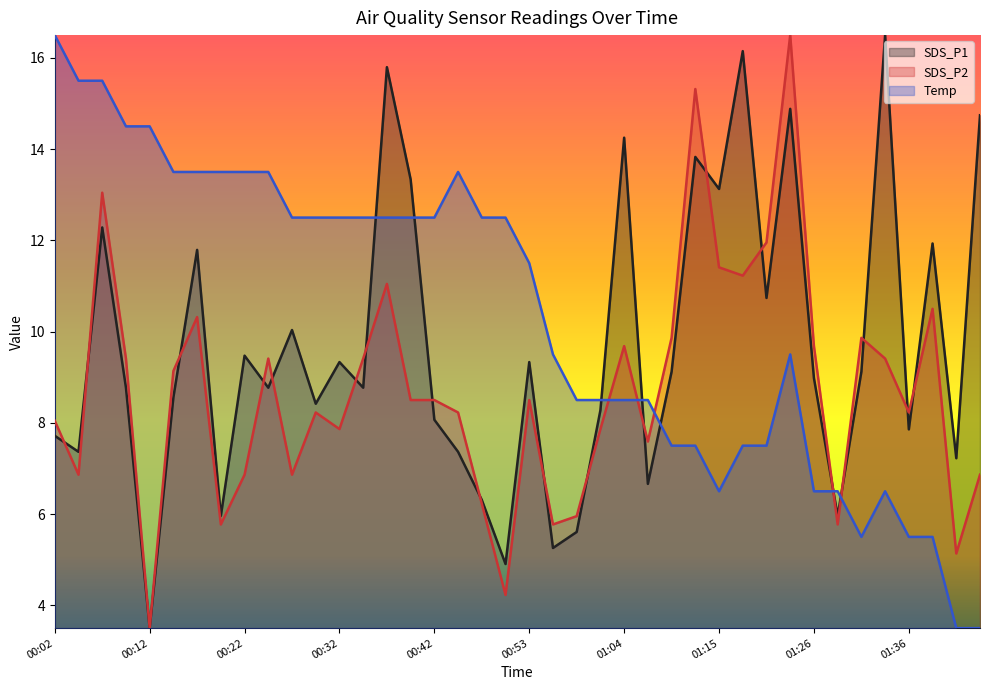

Which series has the largest range (max minus min)?

SDS_P1